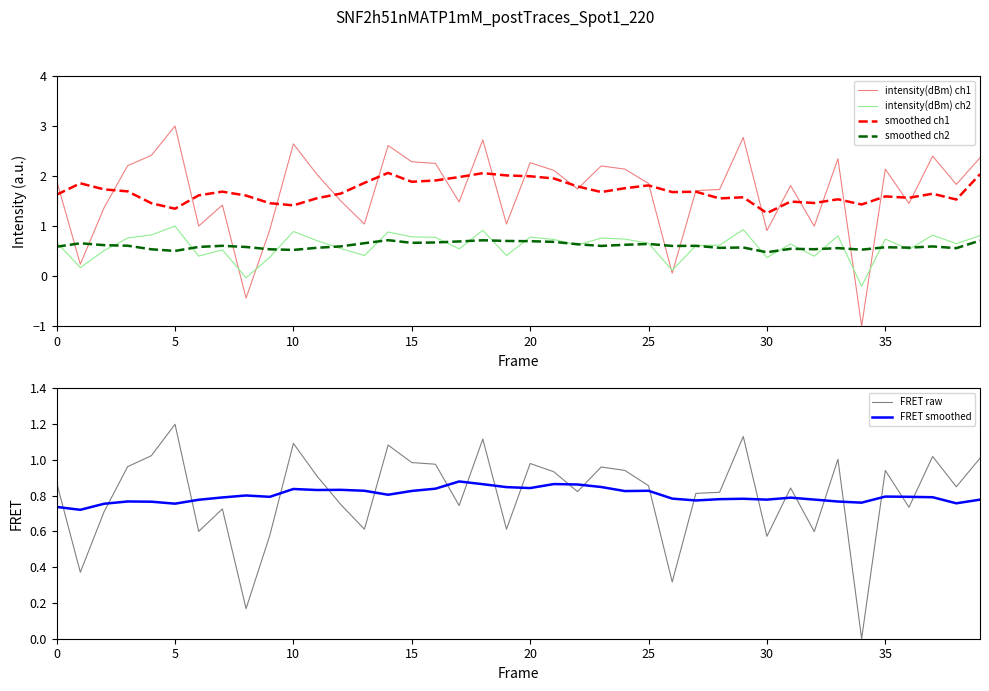

What is the minimum value for smoothed ch1?

1.3